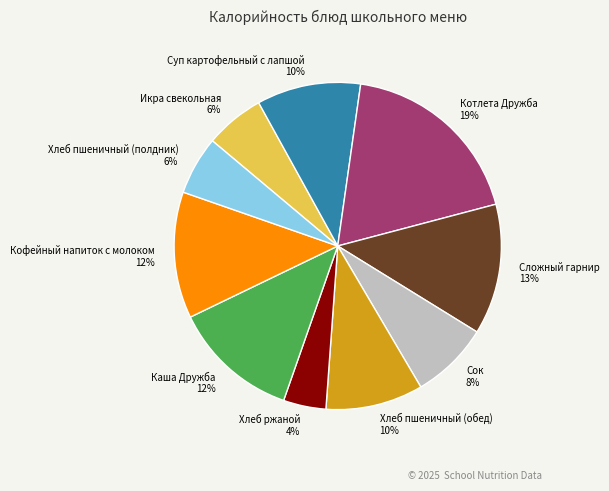

Is the sum of Хлеб пшеничный (полдник) and Кофейный напиток с молоком greater than half?

No